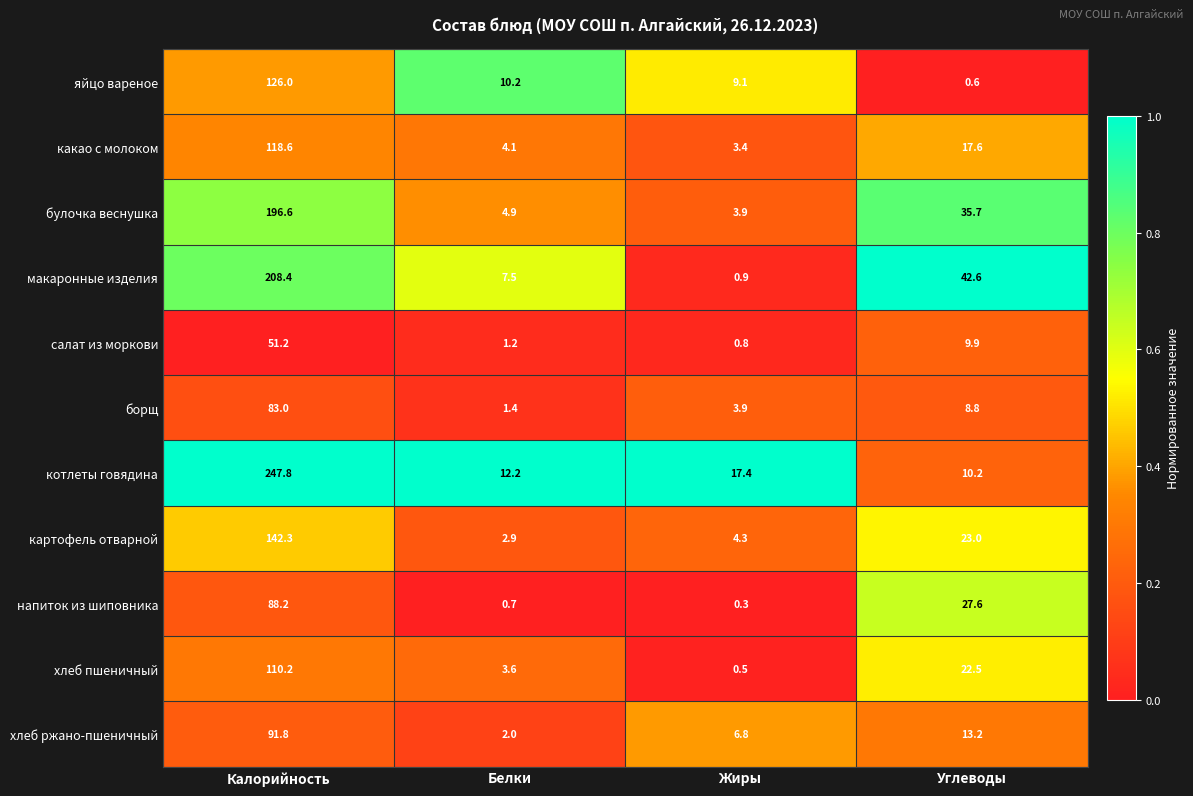

Which series changed the most between Калорийность and Жиры?

котлеты говядина